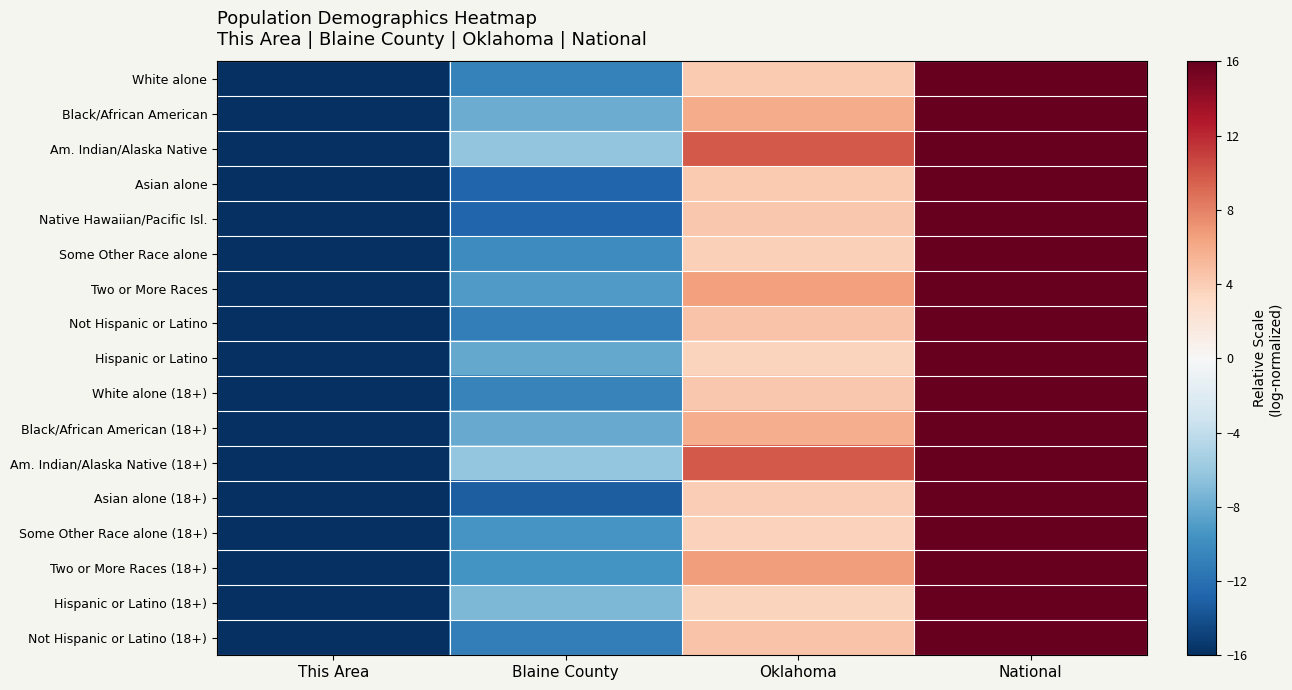

Reading left to right, what are all the values shown in this chart?

White alone: This Area=-16.0	Blaine County=-10.9	Oklahoma=4.2	National=16.0
Black/African American: This Area=-16.0	Blaine County=-7.9	Oklahoma=5.9	National=16.0
Am. Indian/Alaska Native: This Area=-16.0	Blaine County=-6.3	Oklahoma=9.9	National=16.0
Asian alone: This Area=-16.0	Blaine County=-12.7	Oklahoma=4.2	National=16.0
Native Hawaiian/Pacific Isl.: This Area=-16.0	Blaine County=-12.6	Oklahoma=4.3	National=16.0
Some Other Race alone: This Area=-16.0	Blaine County=-10.0	Oklahoma=3.8	National=16.0
Two or More Races: This Area=-16.0	Blaine County=-9.1	Oklahoma=6.6	National=16.0
Not Hispanic or Latino: This Area=-16.0	Blaine County=-11.1	Oklahoma=4.6	National=16.0
Hispanic or Latino: This Area=-16.0	Blaine County=-8.2	Oklahoma=3.6	National=16.0
White alone (18+): This Area=-16.0	Blaine County=-10.7	Oklahoma=4.3	National=16.0
Black/African American (18+): This Area=-16.0	Blaine County=-8.0	Oklahoma=5.8	National=16.0
Am. Indian/Alaska Native (18+): This Area=-16.0	Blaine County=-6.2	Oklahoma=9.8	National=16.0
Asian alone (18+): This Area=-16.0	Blaine County=-13.2	Oklahoma=4.0	National=16.0
Some Other Race alone (18+): This Area=-16.0	Blaine County=-9.5	Oklahoma=3.7	National=16.0
Two or More Races (18+): This Area=-16.0	Blaine County=-9.6	Oklahoma=6.7	National=16.0
Hispanic or Latino (18+): This Area=-16.0	Blaine County=-7.1	Oklahoma=3.5	National=16.0
Not Hispanic or Latino (18+): This Area=-16.0	Blaine County=-11.1	Oklahoma=4.6	National=16.0